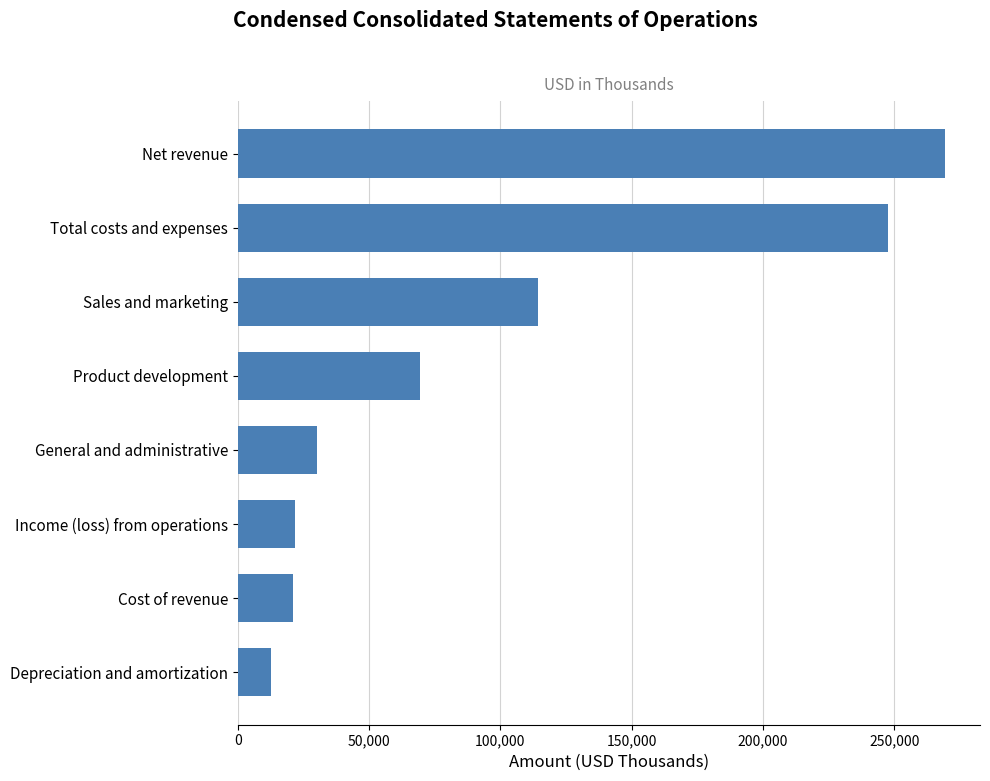

The value at Net revenue is 269155. True or false?

True